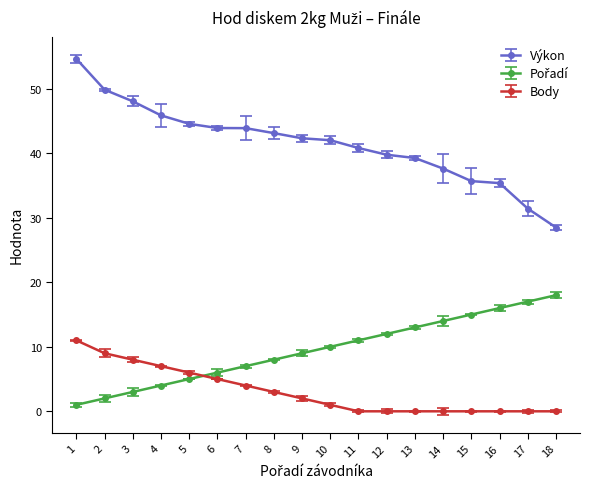

What is the value of the Výkon point at the 9th from the left?

42.3